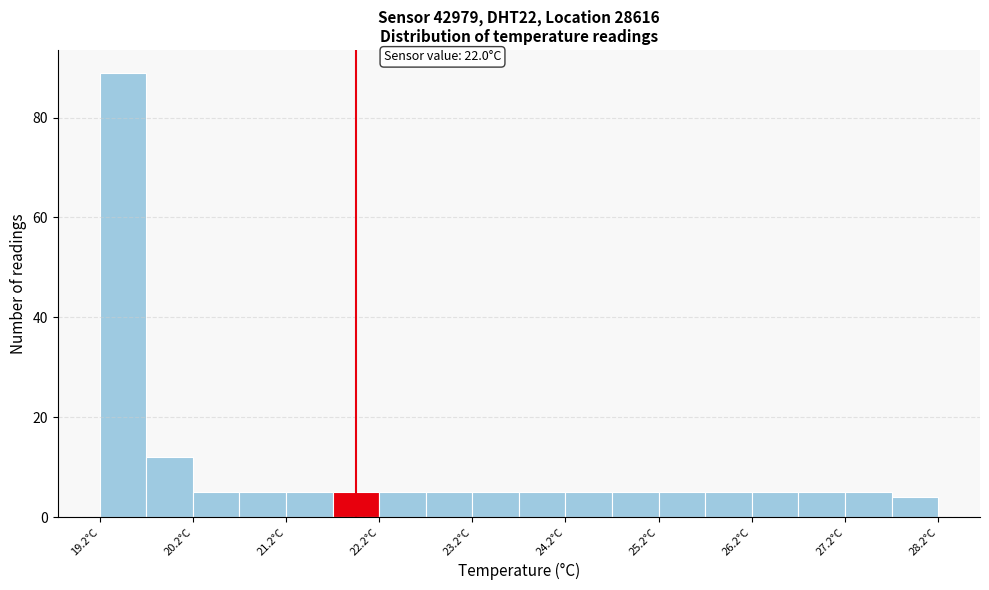

Which range on the x-axis has the tallest bar?

19.25 to 19.75